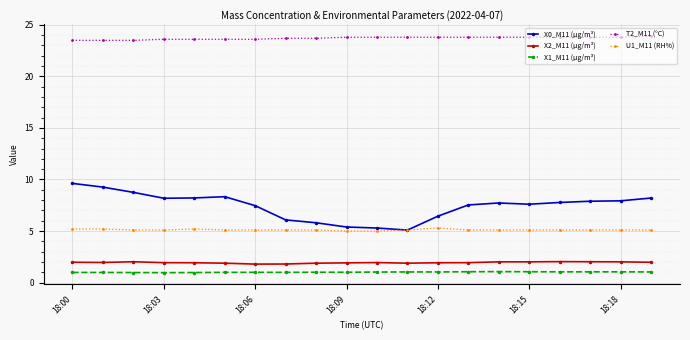

What are all the series names shown in the legend?

X0_M11 (μg/m³), X2_M11 (μg/m³), X1_M11 (μg/m³), T2_M11 (°C), U1_M11 (RH%)